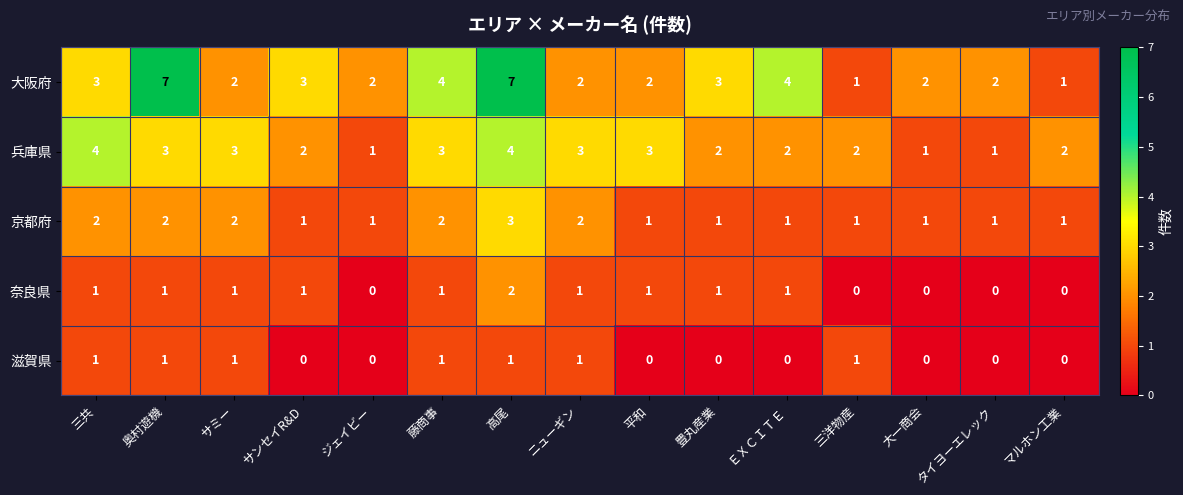

How many series are shown in this chart?

5